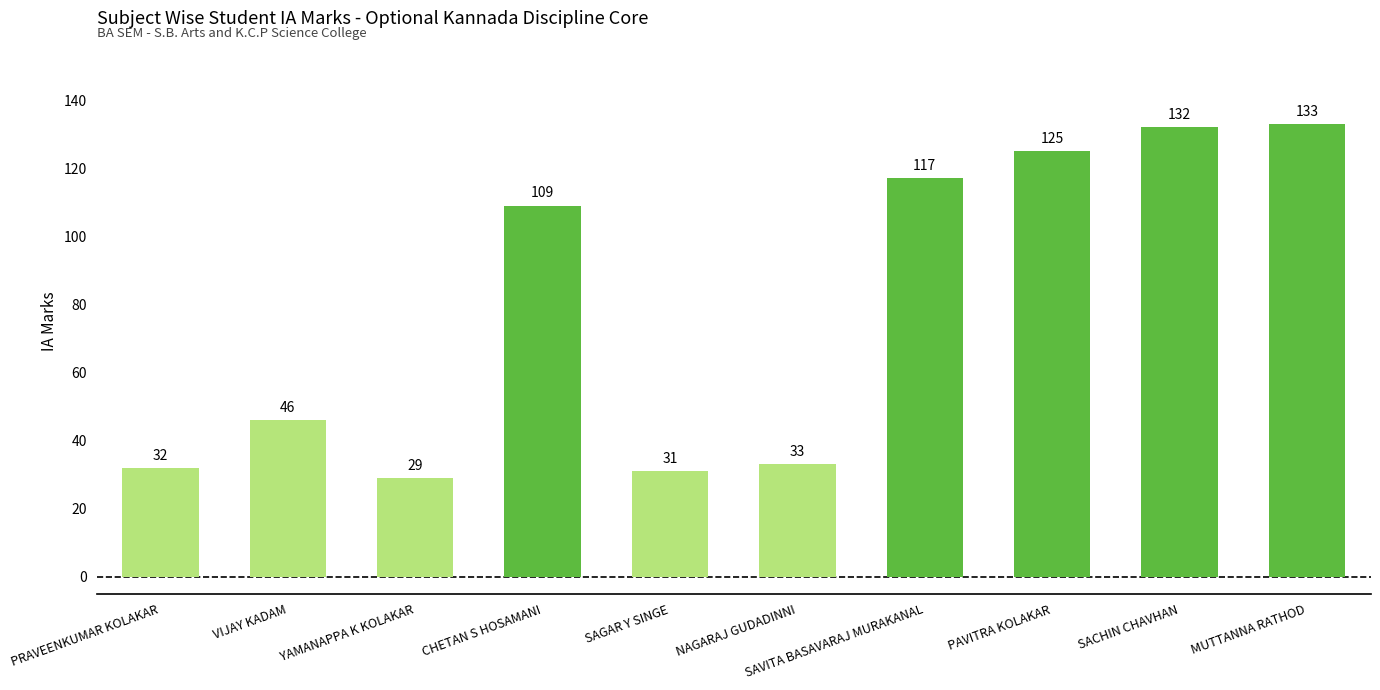

The chart shows a value of 133 at MUTTANNA RATHOD. True or false?

True